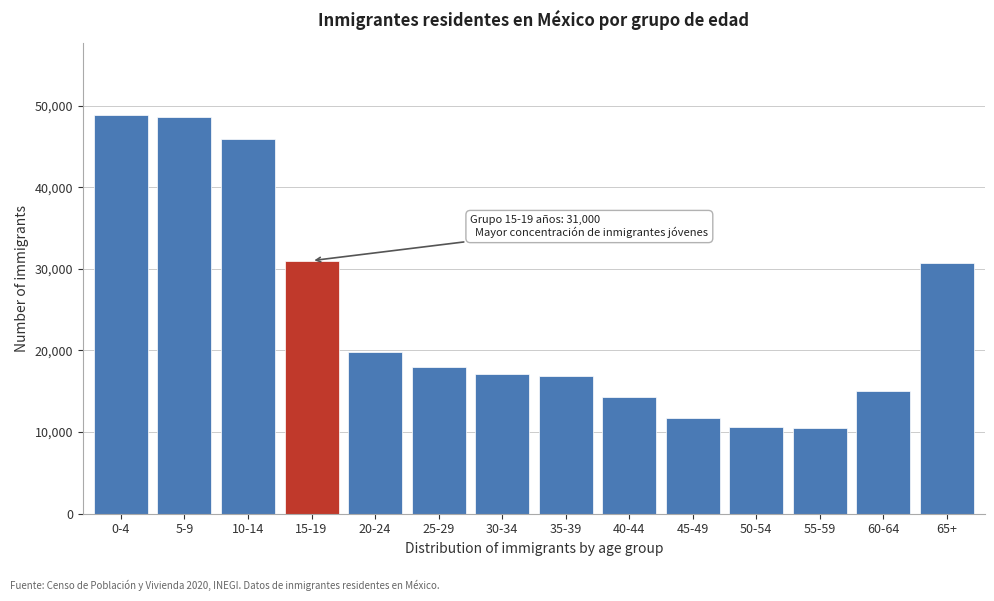

What is the minimum value shown in the chart?

10520